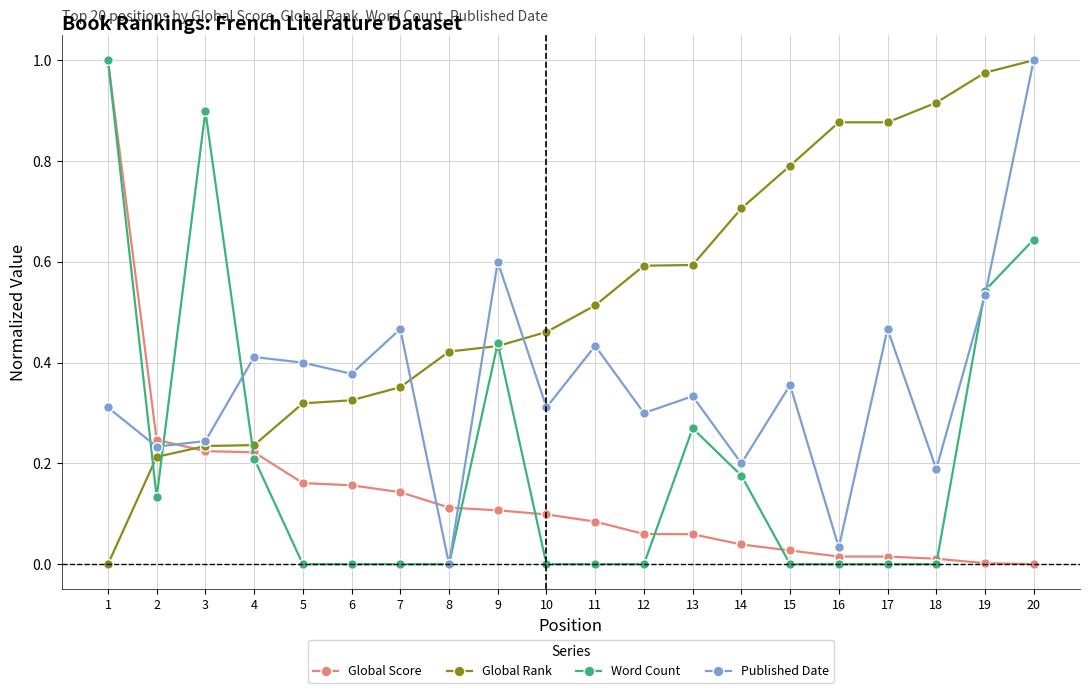

Is it true that Word Count equals 0.6 at 20?

True